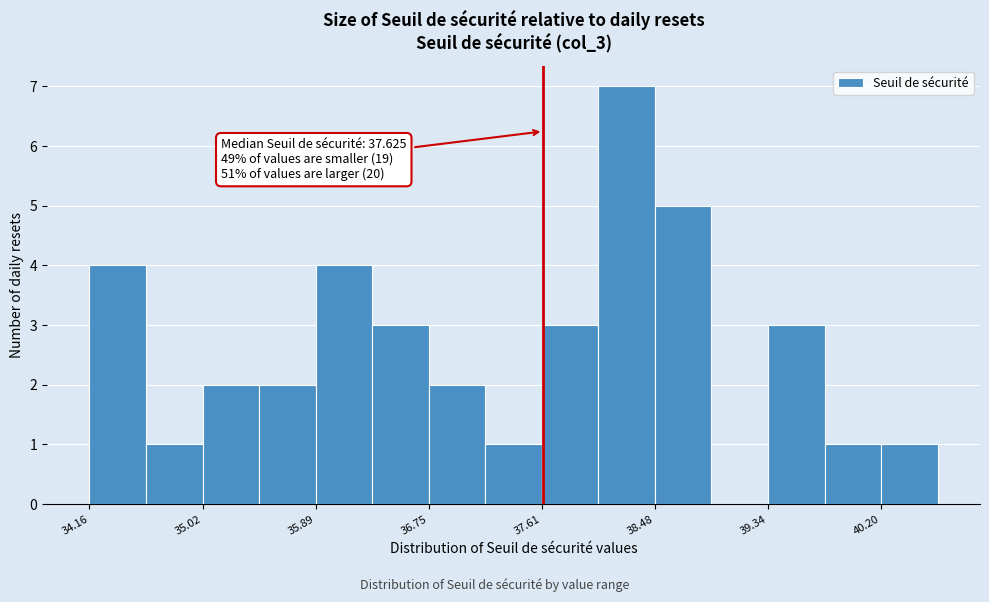

Over which range of the x-axis is the bar tallest?

38.0 to 38.5